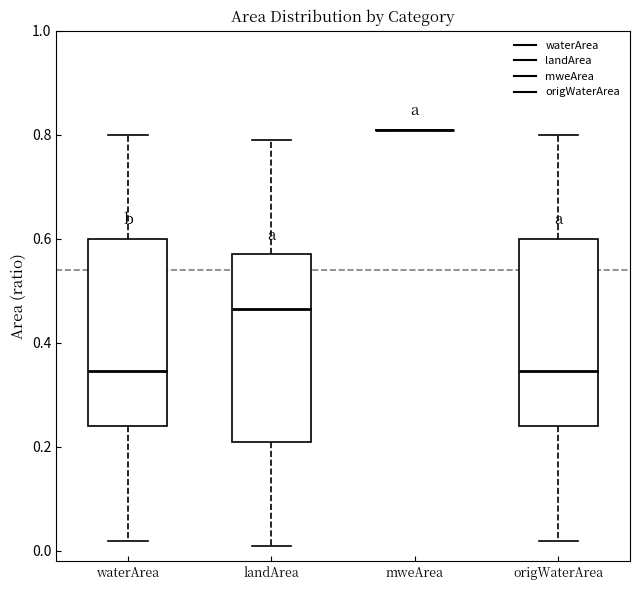

Where does the median line of the box for landArea sit on the y-axis? The values are not printed on the chart, so give them approximately, as read against the axis.

0.46